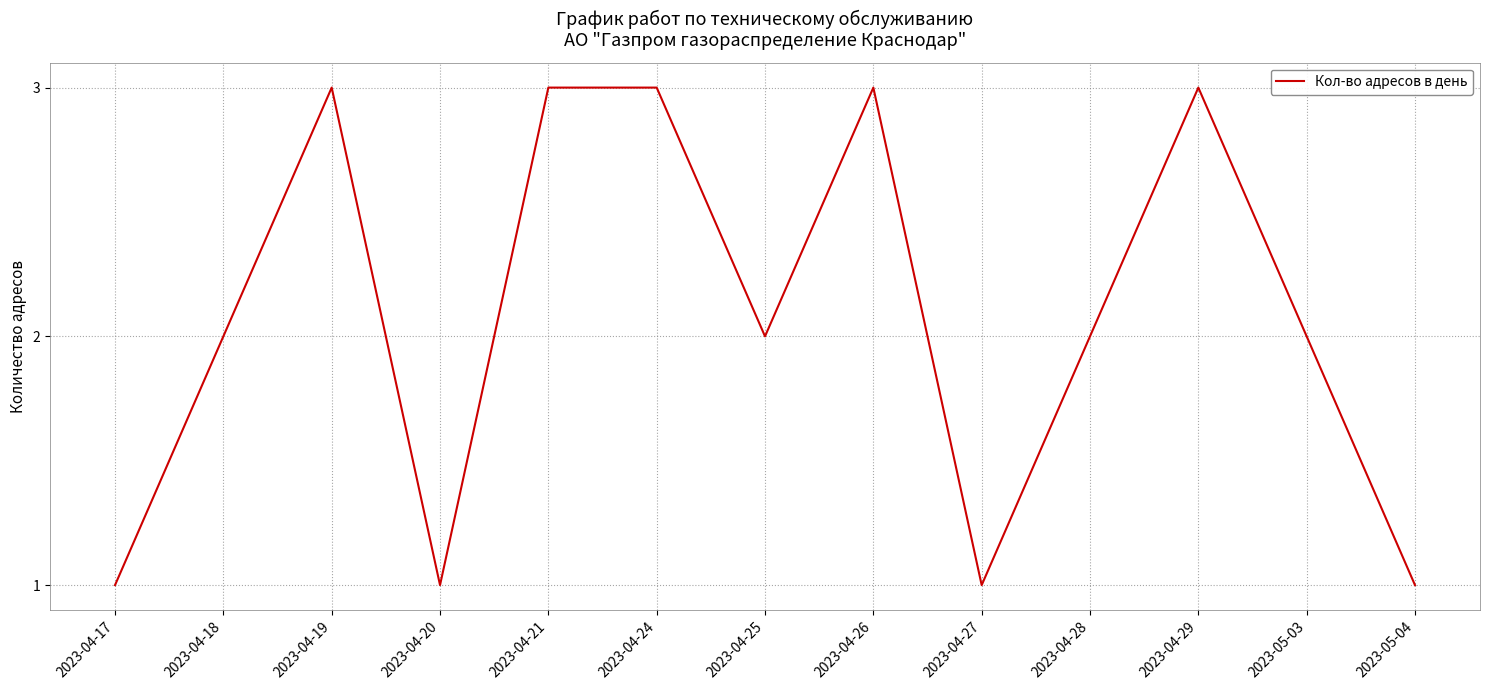

What is the change in value from 2023-04-24 to 2023-05-03?

-1